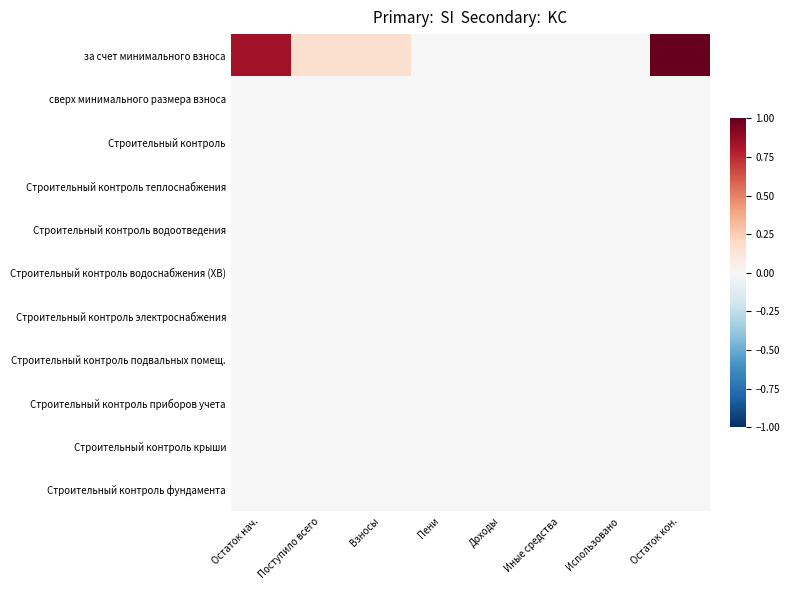

Reading left to right, list all the values displayed in this chart.

за счет минимального взноса: Остаток нач.=0.8	Поступило всего=0.2	Взносы=0.2	Пени=0.0	Доходы=0.0	Иные средства=0.0	Использовано=0.0	Остаток кон.=1.0
сверх минимального размера взноса: Остаток нач.=0.0	Поступило всего=0.0	Взносы=0.0	Пени=0.0	Доходы=0.0	Иные средства=0.0	Использовано=0.0	Остаток кон.=0.0
Строительный контроль: Остаток нач.=0.0	Поступило всего=0.0	Взносы=0.0	Пени=0.0	Доходы=0.0	Иные средства=0.0	Использовано=0.0	Остаток кон.=0.0
Строительный контроль теплоснабжения: Остаток нач.=0.0	Поступило всего=0.0	Взносы=0.0	Пени=0.0	Доходы=0.0	Иные средства=0.0	Использовано=0.0	Остаток кон.=0.0
Строительный контроль водоотведения: Остаток нач.=0.0	Поступило всего=0.0	Взносы=0.0	Пени=0.0	Доходы=0.0	Иные средства=0.0	Использовано=0.0	Остаток кон.=0.0
Строительный контроль водоснабжения (ХВ): Остаток нач.=0.0	Поступило всего=0.0	Взносы=0.0	Пени=0.0	Доходы=0.0	Иные средства=0.0	Использовано=0.0	Остаток кон.=0.0
Строительный контроль электроснабжения: Остаток нач.=0.0	Поступило всего=0.0	Взносы=0.0	Пени=0.0	Доходы=0.0	Иные средства=0.0	Использовано=0.0	Остаток кон.=0.0
Строительный контроль подвальных помещ.: Остаток нач.=0.0	Поступило всего=0.0	Взносы=0.0	Пени=0.0	Доходы=0.0	Иные средства=0.0	Использовано=0.0	Остаток кон.=0.0
Строительный контроль приборов учета: Остаток нач.=0.0	Поступило всего=0.0	Взносы=0.0	Пени=0.0	Доходы=0.0	Иные средства=0.0	Использовано=0.0	Остаток кон.=0.0
Строительный контроль крыши: Остаток нач.=0.0	Поступило всего=0.0	Взносы=0.0	Пени=0.0	Доходы=0.0	Иные средства=0.0	Использовано=0.0	Остаток кон.=0.0
Строительный контроль фундамента: Остаток нач.=0.0	Поступило всего=0.0	Взносы=0.0	Пени=0.0	Доходы=0.0	Иные средства=0.0	Использовано=0.0	Остаток кон.=0.0